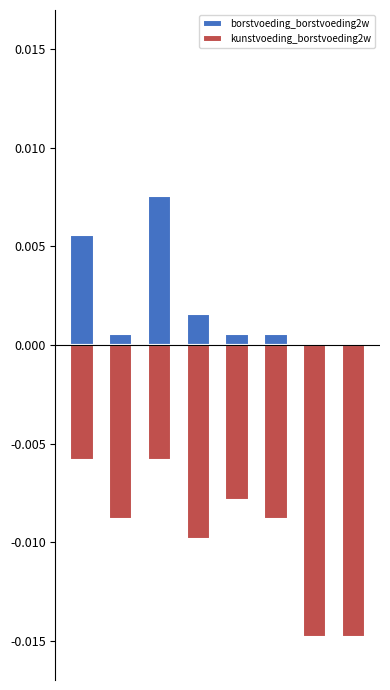

Is it true that kunstvoeding_borstvoeding2w equals -0.0 at 5?

True